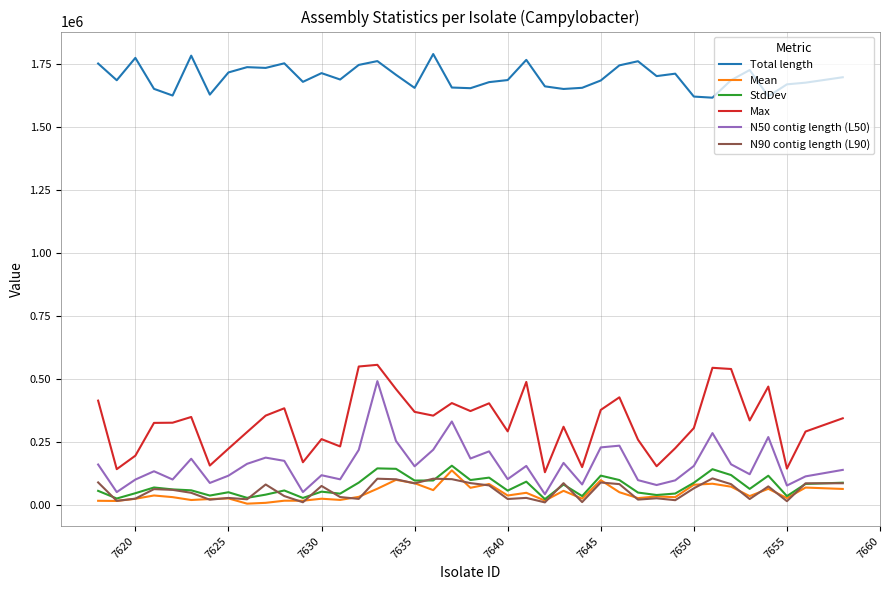

Which series has the largest total across all categories?

Total length